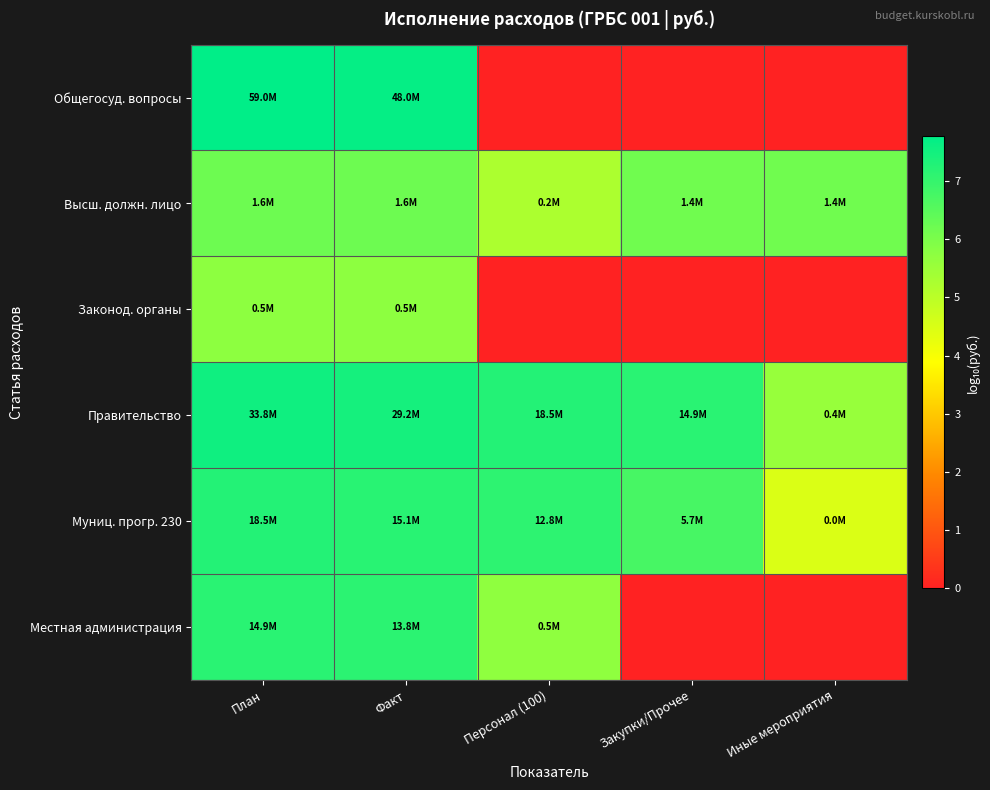

Reading left to right, extract all data points from this chart.

Общегосуд. вопросы: План=7.8	Факт=7.7	Персонал (100)=0.0	Закупки/Прочее=0.0	Иные мероприятия=0.0
Высш. должн. лицо: План=6.2	Факт=6.2	Персонал (100)=5.2	Закупки/Прочее=6.2	Иные мероприятия=6.2
Законод. органы: План=5.7	Факт=5.7	Персонал (100)=0.0	Закупки/Прочее=0.0	Иные мероприятия=0.0
Правительство: План=7.5	Факт=7.5	Персонал (100)=7.3	Закупки/Прочее=7.2	Иные мероприятия=5.6
Муниц. прогр. 230: План=7.3	Факт=7.2	Персонал (100)=7.1	Закупки/Прочее=6.8	Иные мероприятия=4.5
Местная администрация: План=7.2	Факт=7.1	Персонал (100)=5.7	Закупки/Прочее=0.0	Иные мероприятия=0.0